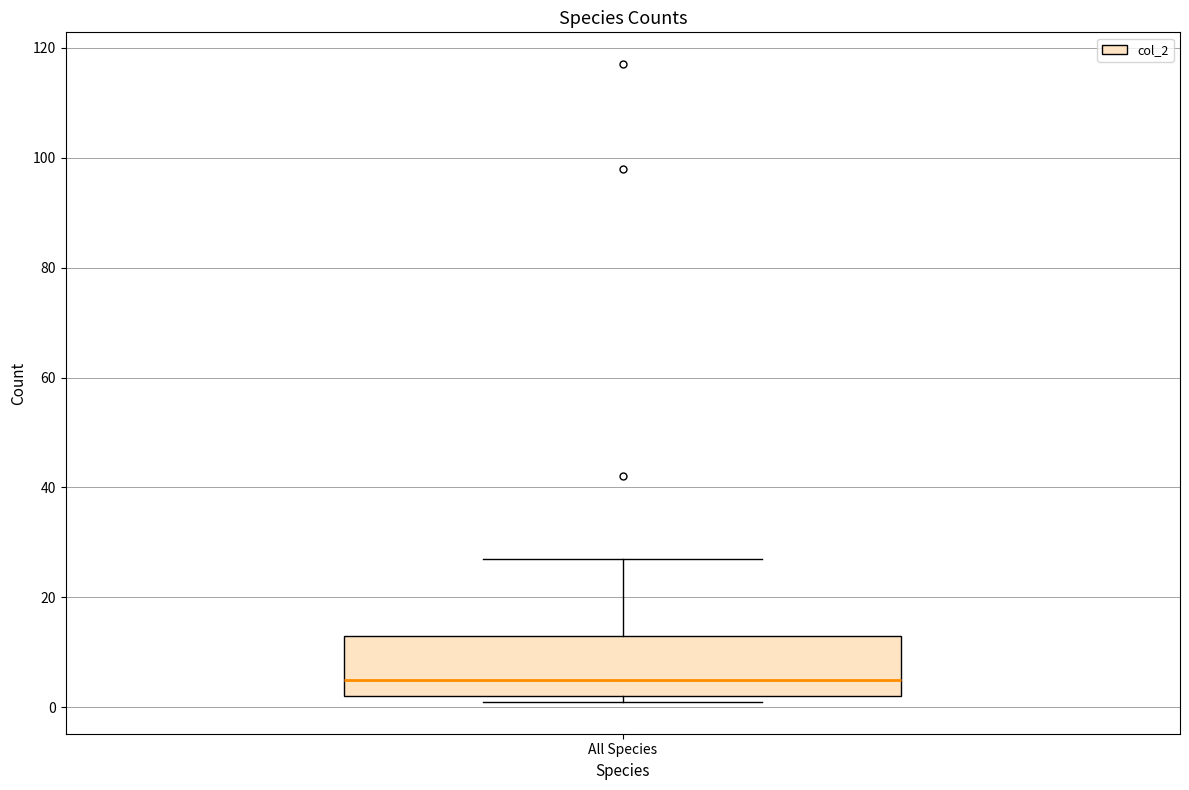

Read this box plot against the y-axis: the position of the median line, the range covered by the box, and the ends of both whiskers. The values are not printed on the chart, so give them approximately, as read against the axis.

median 6, box 2 to 14, whiskers 2 (just below the box's lower edge) to 28